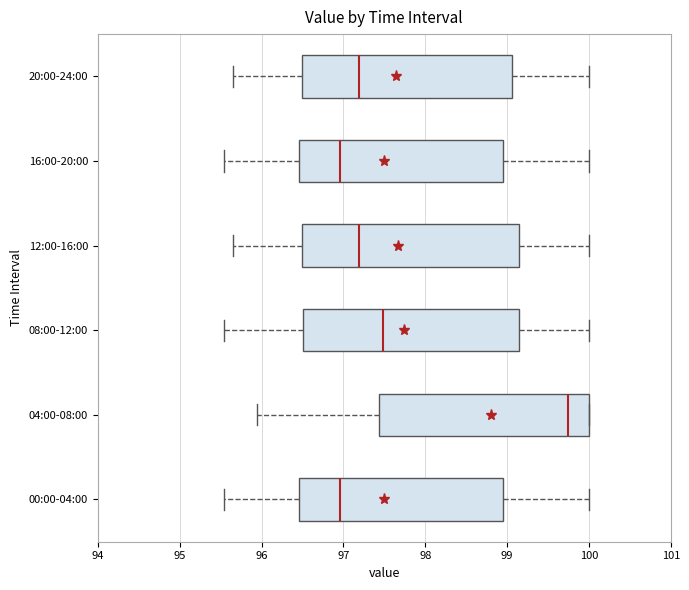

Reading bottom to top, transcribe this box plot: for each box, give where its median line is, the range the box spans, and where its two whiskers end, as read against the x-axis. The values are not printed on the chart, so give them approximately, as read against the axis.

00:00-04:00: median 97.0, box 96.5 to 98.9, whiskers 95.5 to 100.0
04:00-08:00: median 99.7, box 97.4 to 100.0, whiskers 96.0 to 100.0
08:00-12:00: median 97.5, box 96.5 to 99.1, whiskers 95.5 to 100.0
12:00-16:00: median 97.2, box 96.5 to 99.1, whiskers 95.7 to 100.0
16:00-20:00: median 97.0, box 96.5 to 98.9, whiskers 95.5 to 100.0
20:00-24:00: median 97.2, box 96.5 to 99.1, whiskers 95.7 to 100.0